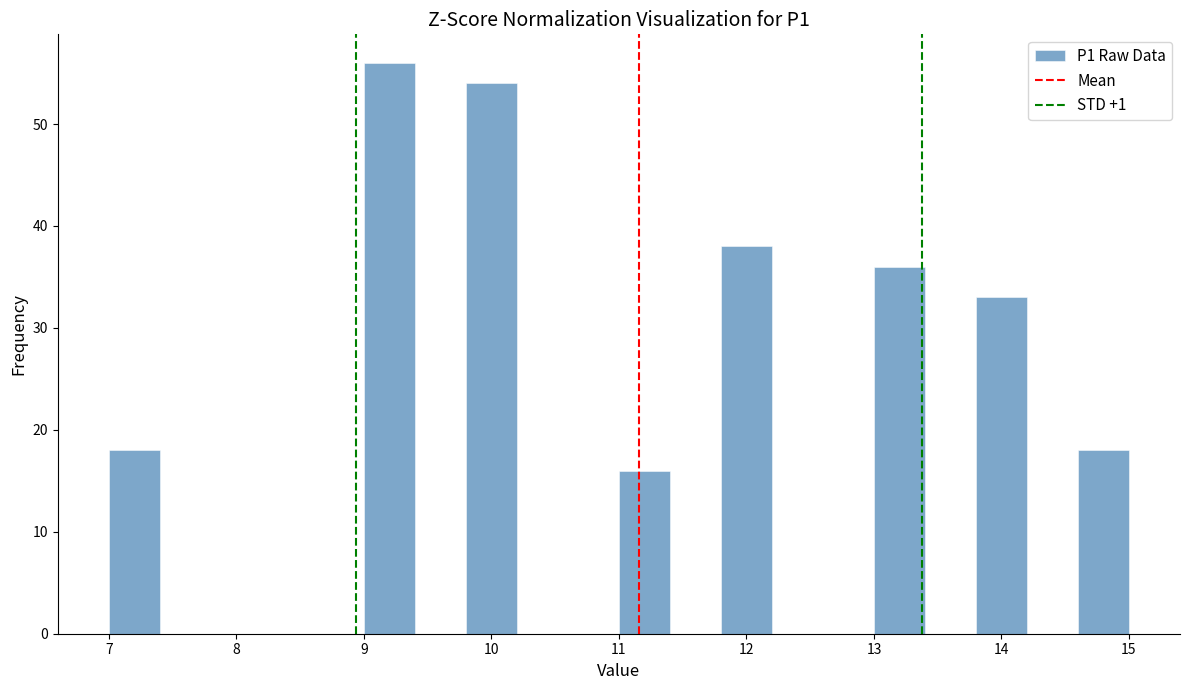

Reading left to right, list every bar in this chart as the range it spans on the x-axis followed by its height. The values are not printed on the chart, so give them approximately, as read against the axis.

7.0 to 7.4: 18
7.4 to 7.8: 0
7.8 to 8.2: 0
8.2 to 8.6: 0
8.6 to 9.0: 0
9.0 to 9.4: 56
9.4 to 9.8: 0
9.8 to 10.2: 54
10.2 to 10.6: 0
10.6 to 11.0: 0
11.0 to 11.4: 16
11.4 to 11.8: 0
11.8 to 12.2: 38
12.2 to 12.6: 0
12.6 to 13.0: 0
13.0 to 13.4: 36
13.4 to 13.8: 0
13.8 to 14.2: 33
14.2 to 14.6: 0
14.6 to 15.0: 18